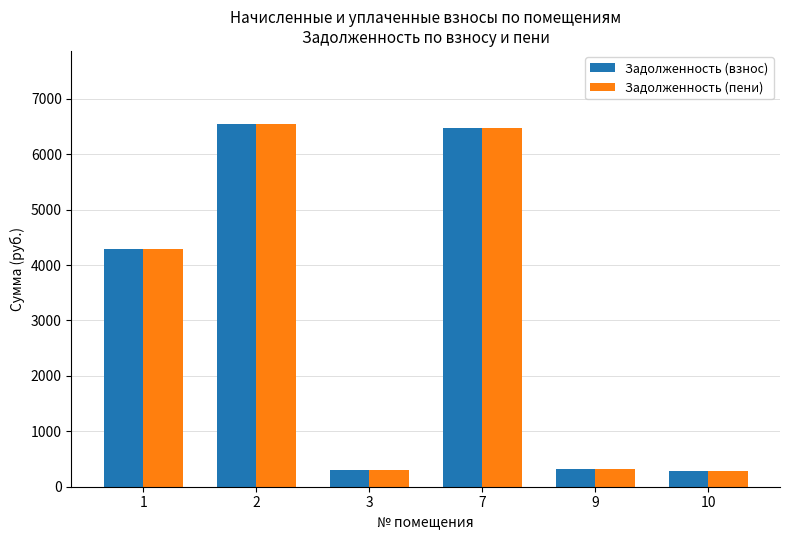

At how many categories does at least one series exceed 3371?

3